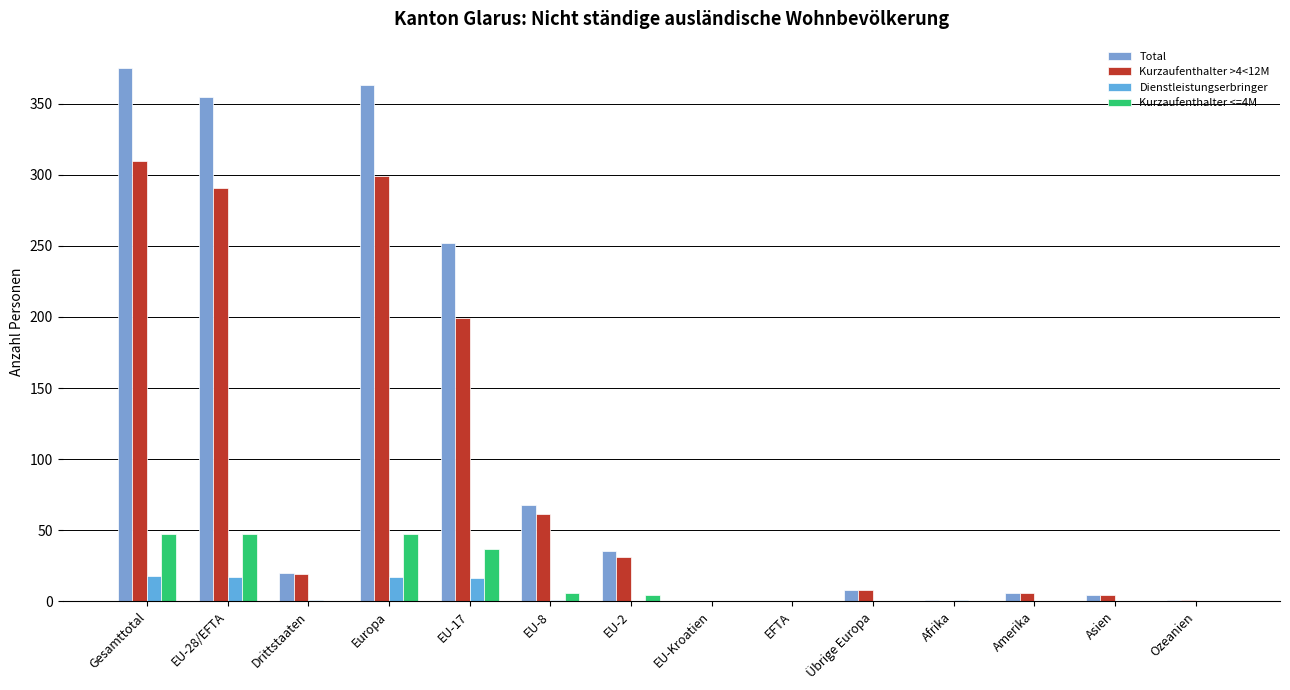

The Total series shows 20 at Drittstaaten. True or false?

True